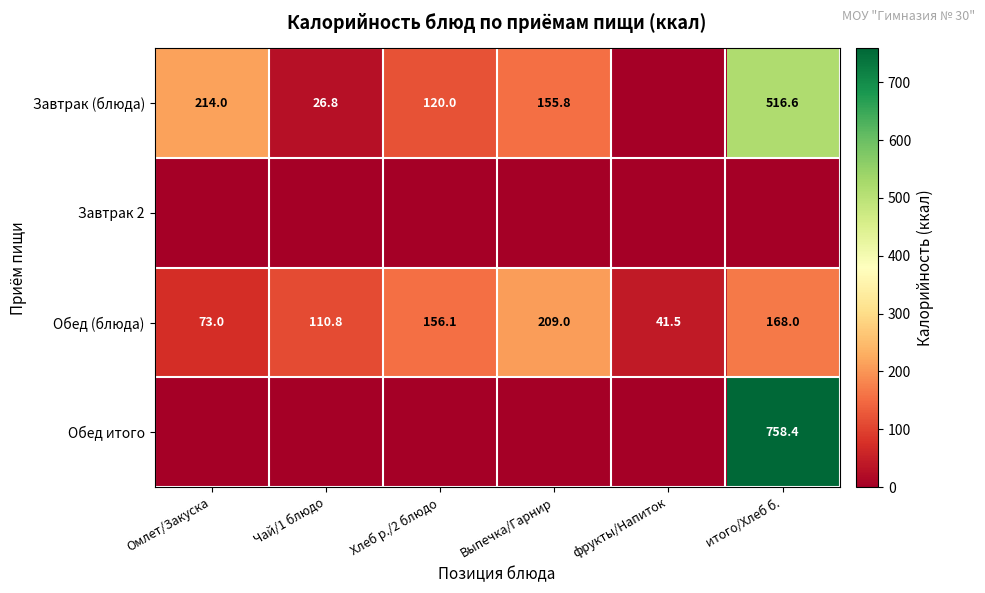

How many values in the Обед (блюда) series exceed 156?

3